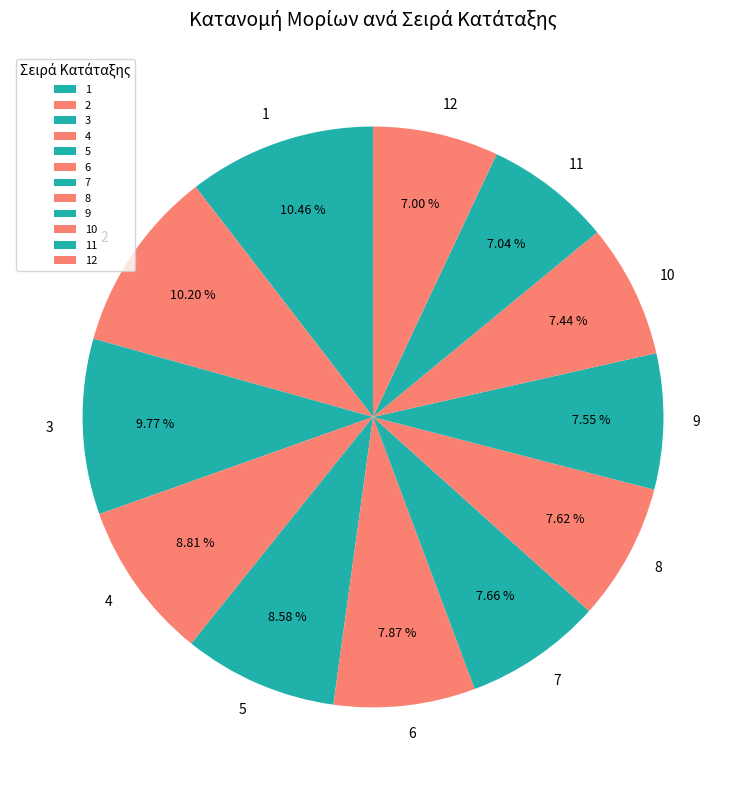

Combined, do 11 and 1 account for over 50%?

No